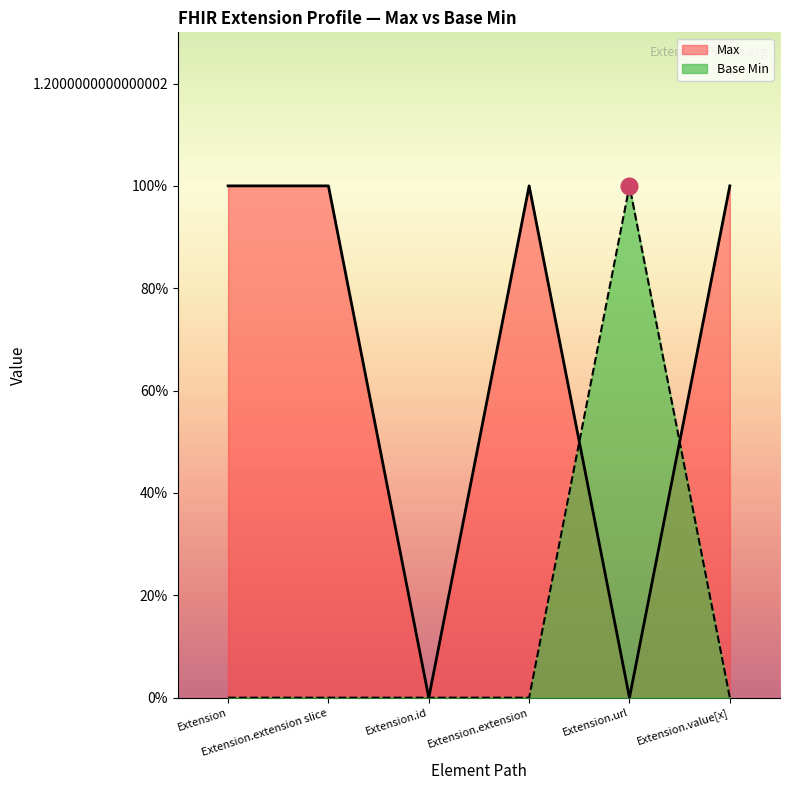

Is the value of Max at Extension.extension slice greater than the value of Base Min at Extension.extension slice?

Yes